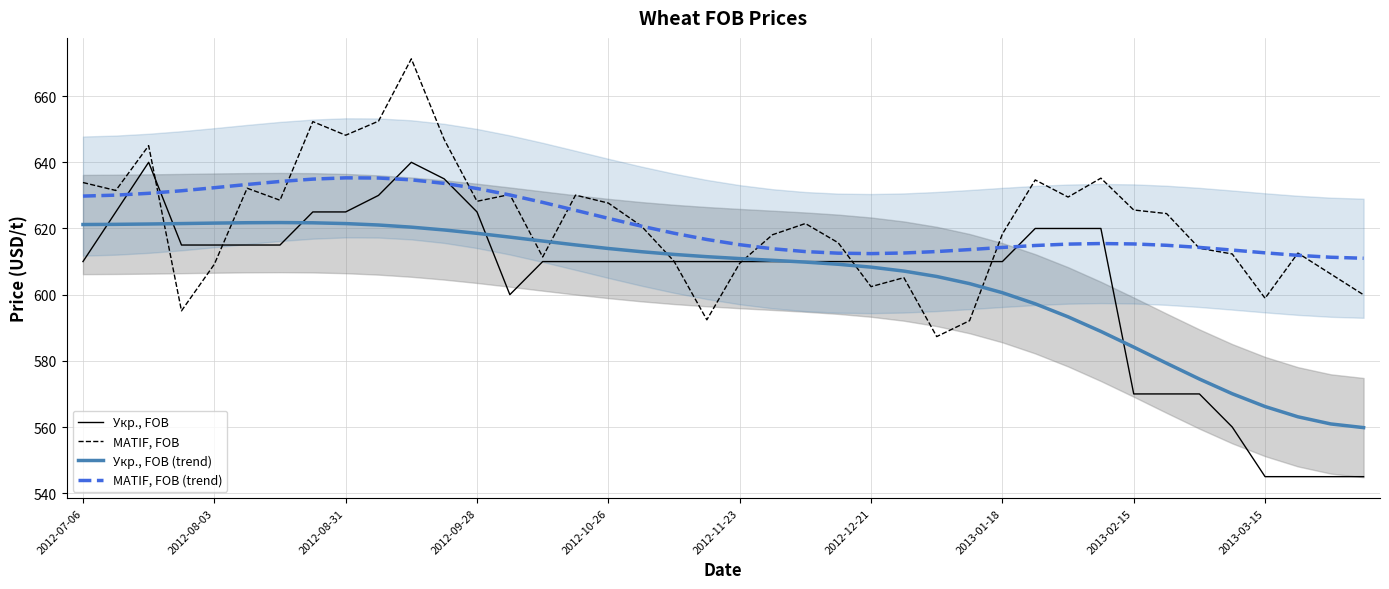

Which series has the largest range (max minus min)?

Укр., FOB